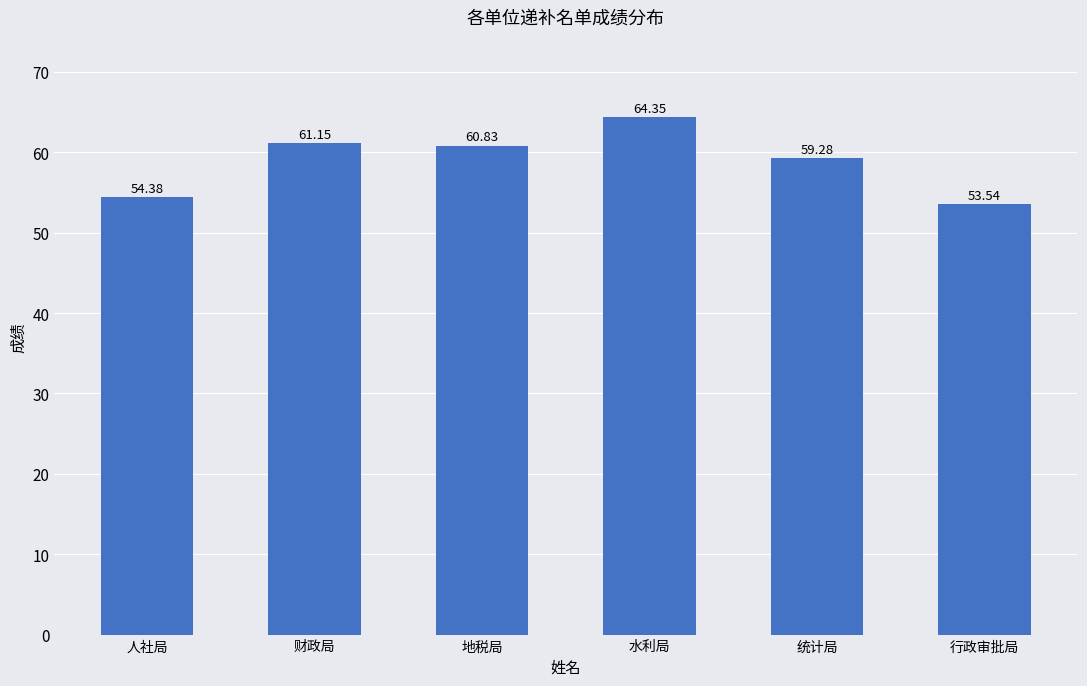

Which has a higher value, 水利局 or 行政审批局?

水利局